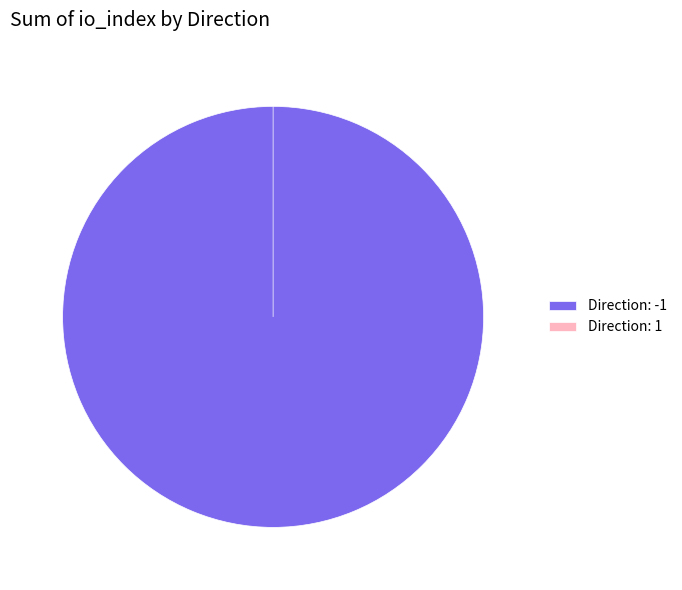

Is it true that Direction: -1 is 100% of the pie?

True